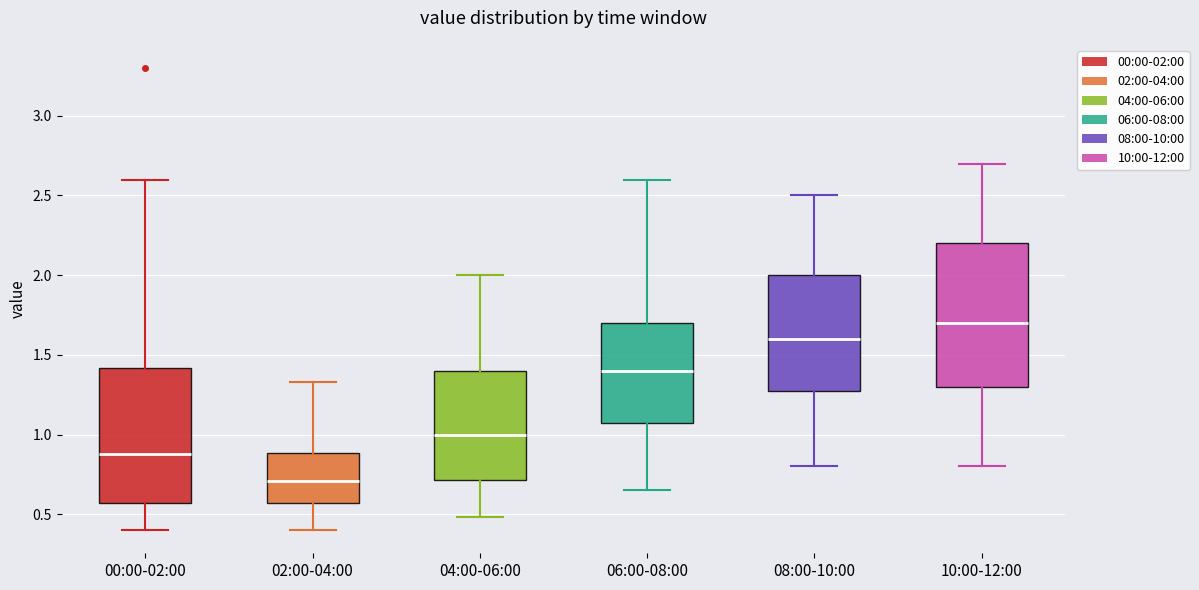

Where is the lower edge of the box for 00:00-02:00 on the y-axis? The values are not printed on the chart, so give them approximately, as read against the axis.

0.55